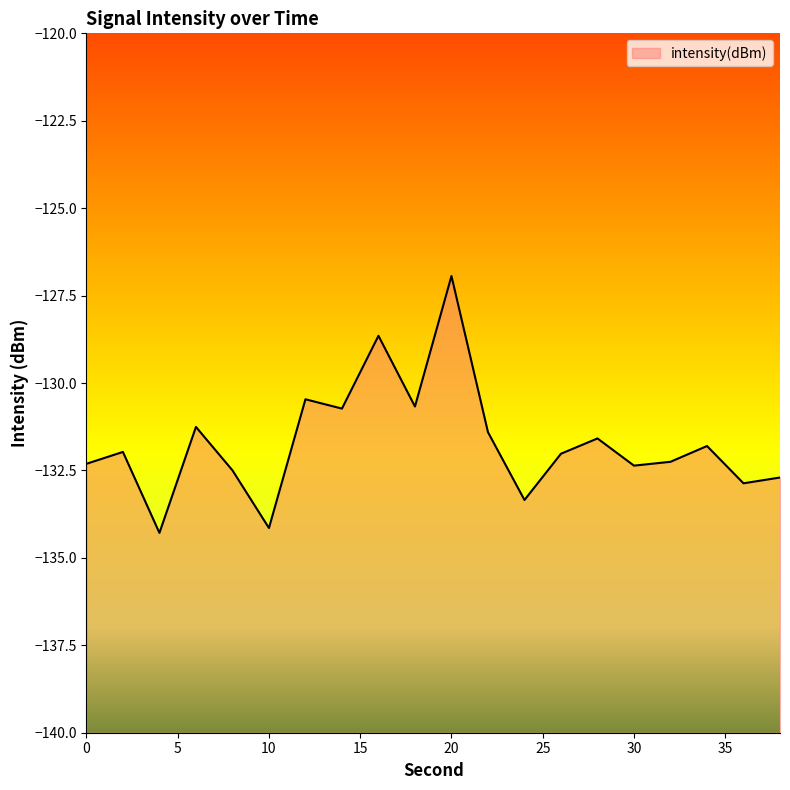

What is the sum of the values at 6 and 18?

-261.9